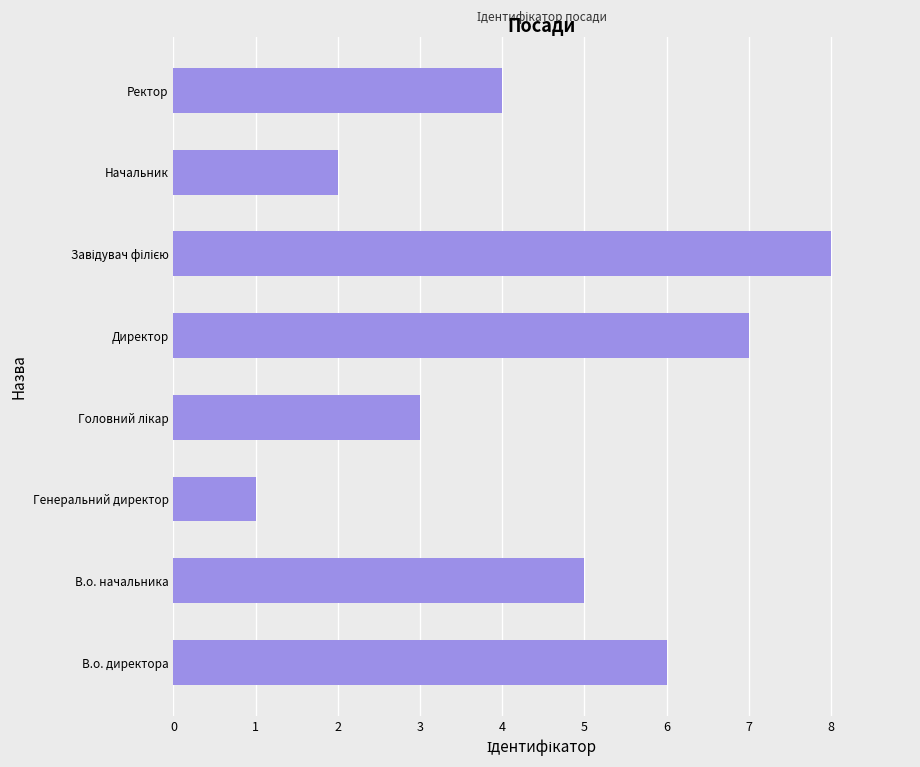

Count the values in the range 3 to 7.

5